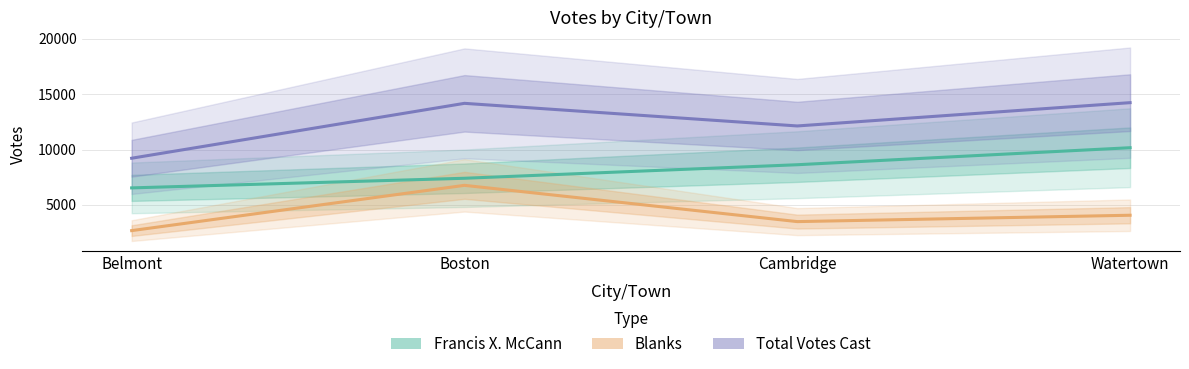

What position from the left is Watertown?

4